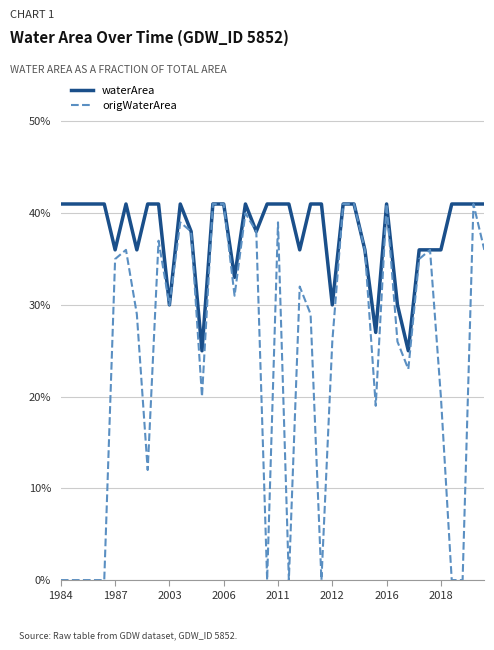

True or false: waterArea and origWaterArea cross at least once.

False